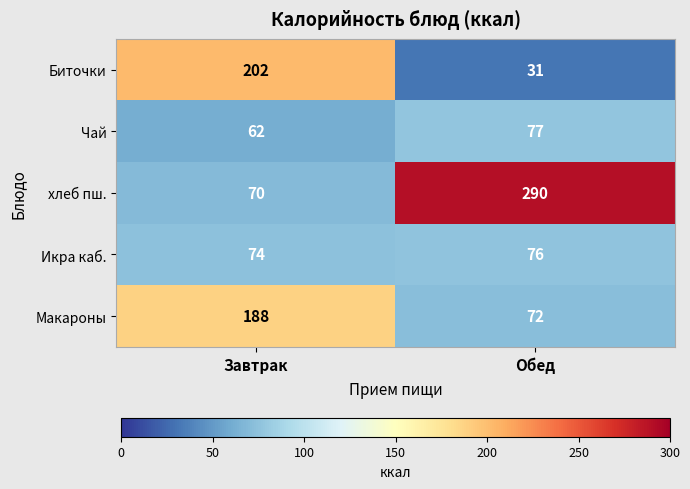

Reading left to right, extract all data points from this chart.

Биточки: 202	31
Чай: 62	77
хлеб пш.: 70	290
Икра каб.: 74	76
Макароны: 188	72